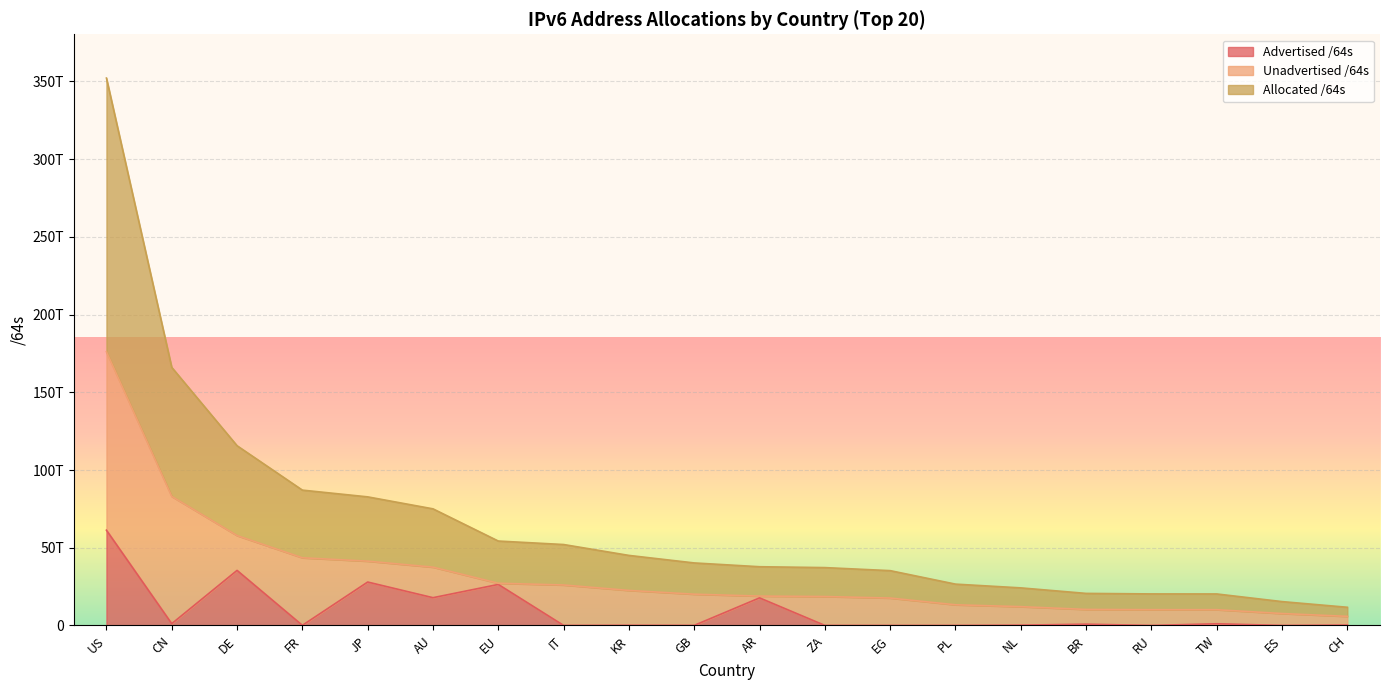

What position from the left is PL?

14